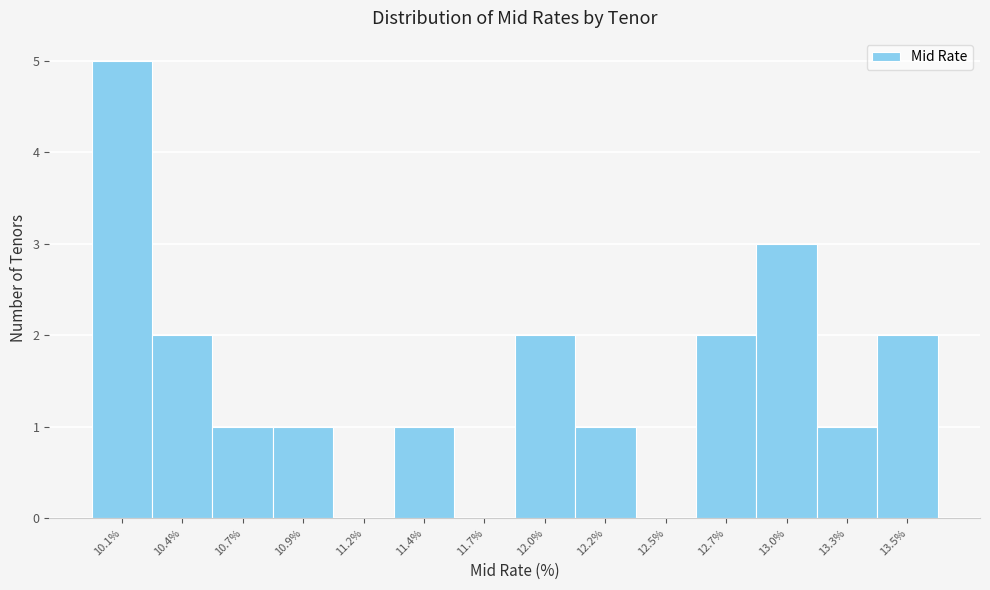

Reading left to right, list all the values displayed in this chart.

10.1%=5	10.4%=2	10.7%=1	10.9%=1	11.2%=0	11.4%=1	11.7%=0	12.0%=2	12.2%=1	12.5%=0	12.7%=2	13.0%=3	13.3%=1	13.5%=2